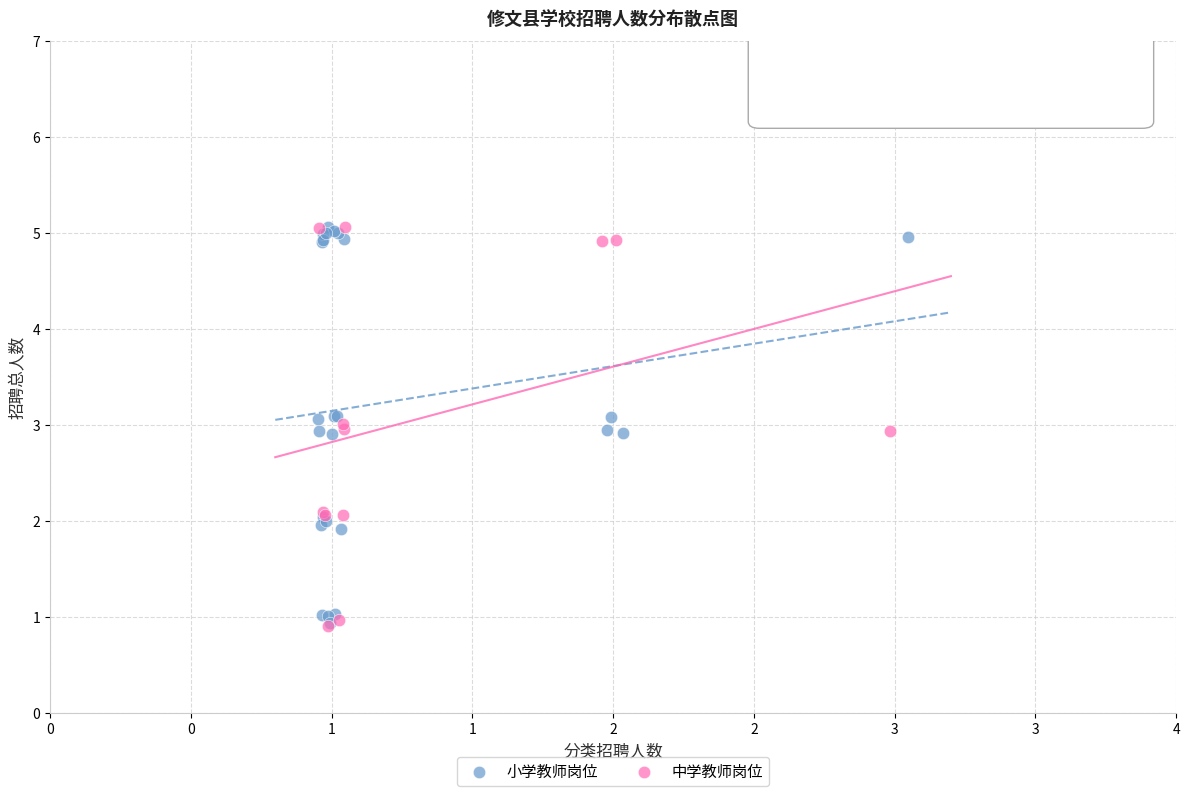

What are all the series names shown in the legend?

小学教师岗位, 中学教师岗位